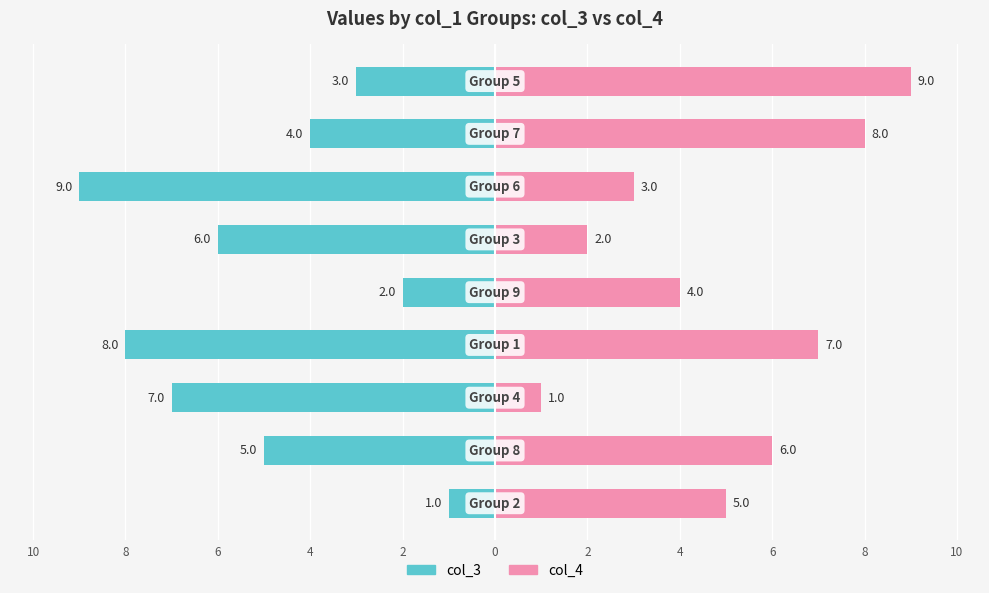

Which series has the largest range (max minus min)?

col_3 (Left)